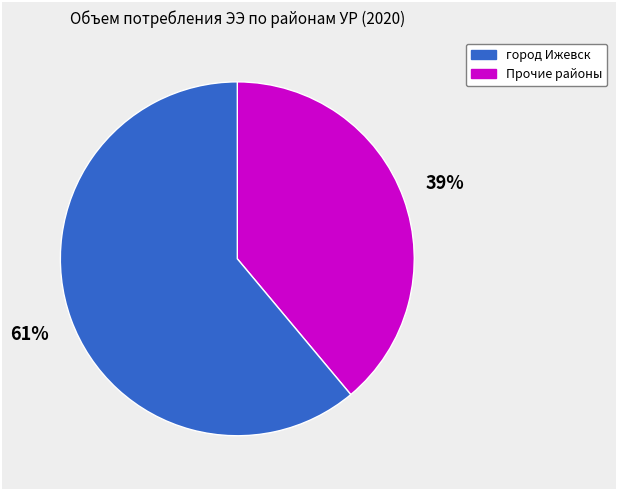

To the nearest percent, what is the difference between the largest and smallest slice percentages?

22%